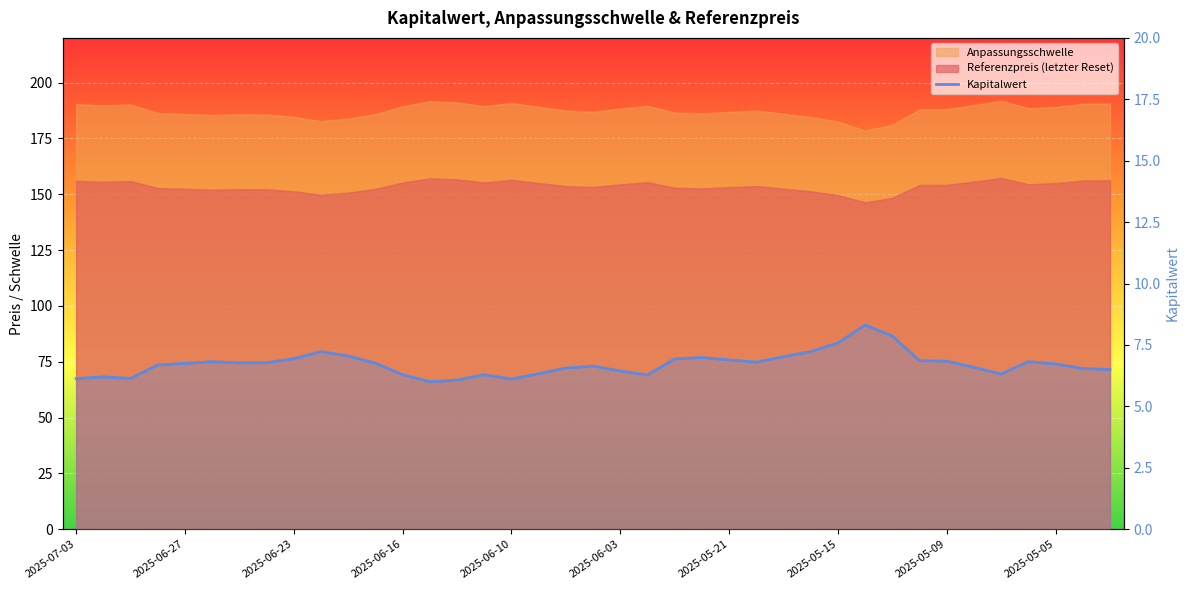

What is the change in value from 2025-05-21 to 31?

+0.1